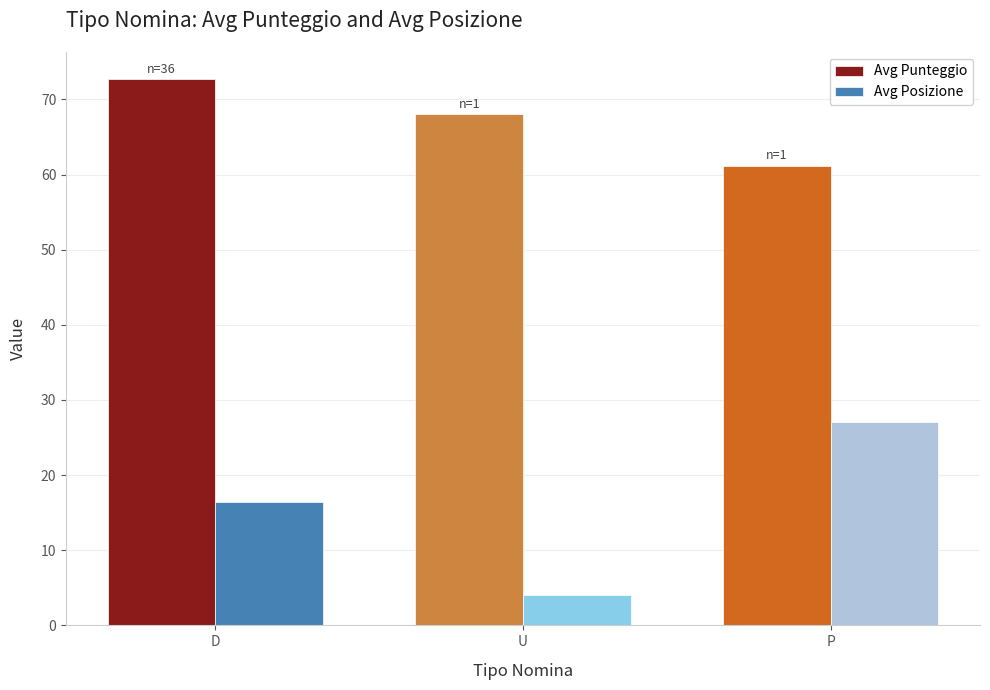

The Avg Posizione series shows 36.3 at P. True or false?

False